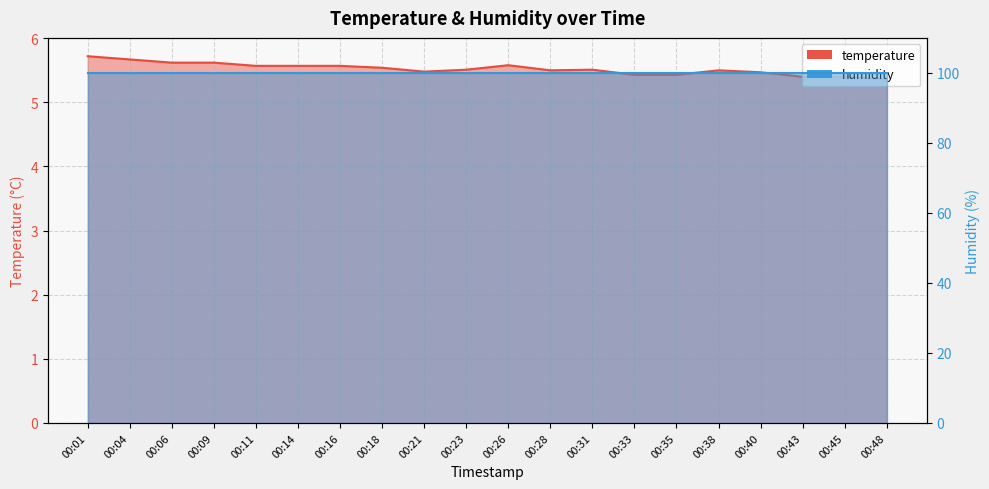

Rank the categories by value from highest to lowest.

00:01, 00:04, 00:06, 00:09, 00:26, 00:11, 00:14, 00:16, 00:18, 00:23, 00:31, 00:28, 00:38, 00:21, 00:40, 00:33, 00:35, 00:43, 00:45, 00:48